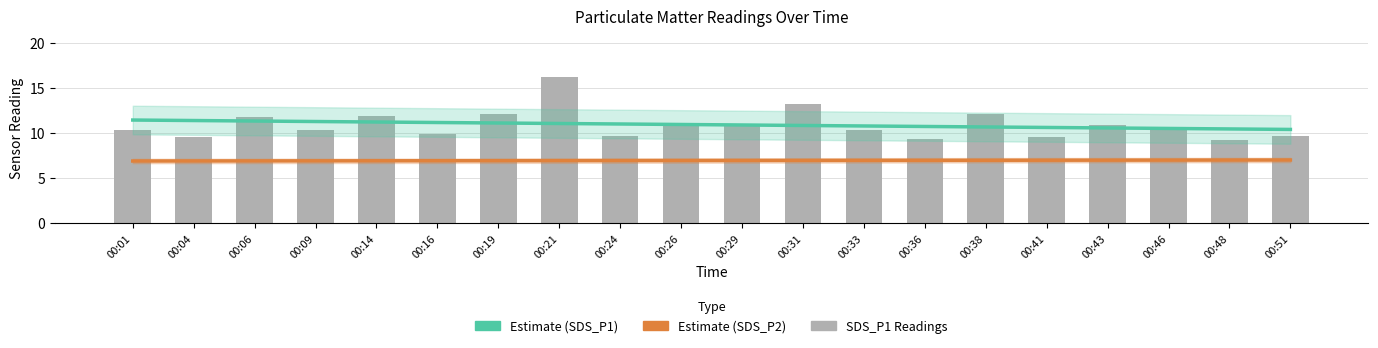

Reading left to right, transcribe all the data shown in this chart.

Estimate (SDS_P1): 11.5	11.4	11.3	11.3	11.2	11.2	11.1	11.1	11.0	11.0	10.9	10.8	10.8	10.7	10.7	10.6	10.6	10.5	10.5	10.4
Estimate (SDS_P2): 6.9	6.9	6.9	6.9	6.9	6.9	6.9	6.9	6.9	7.0	7.0	7.0	7.0	7.0	7.0	7.0	7.0	7.0	7.0	7.0
SDS_P1: 10.3	9.5	11.8	10.3	11.9	9.8	12.2	16.2	9.7	11.2	10.9	13.3	10.3	9.4	12.1	9.5	10.8	10.5	9.2	9.7